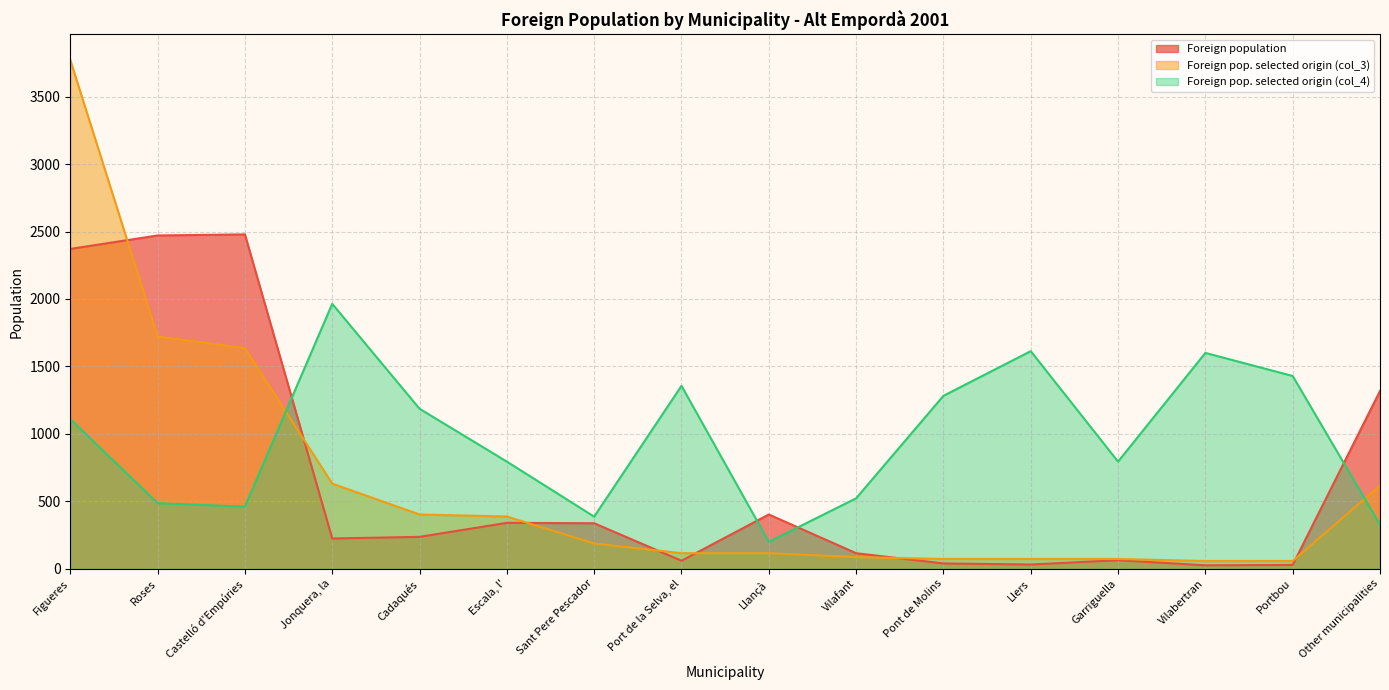

What is the label of the 7th point from the right?

Vilafant